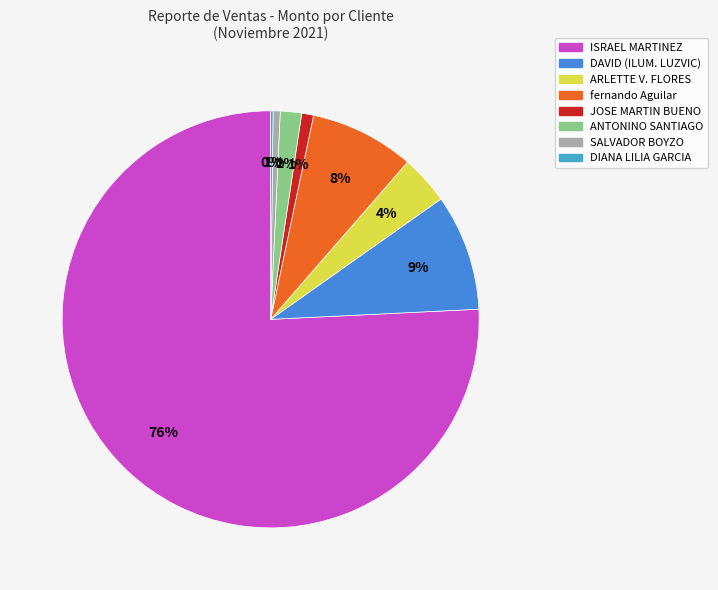

What is the smallest slice in the pie chart?

DIANA LILIA GARCIA